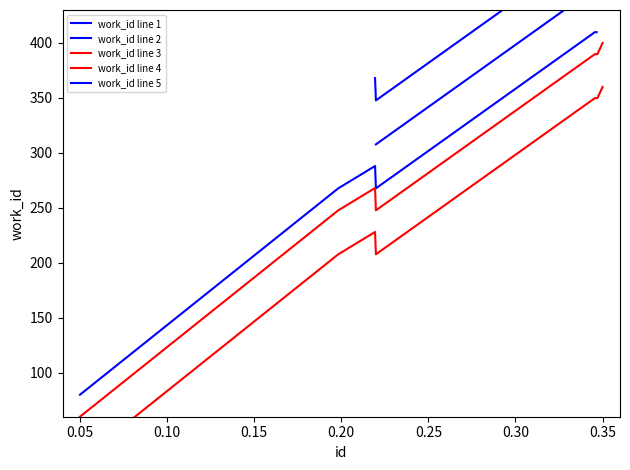

True or false: id and work_id intersect in this chart.

False